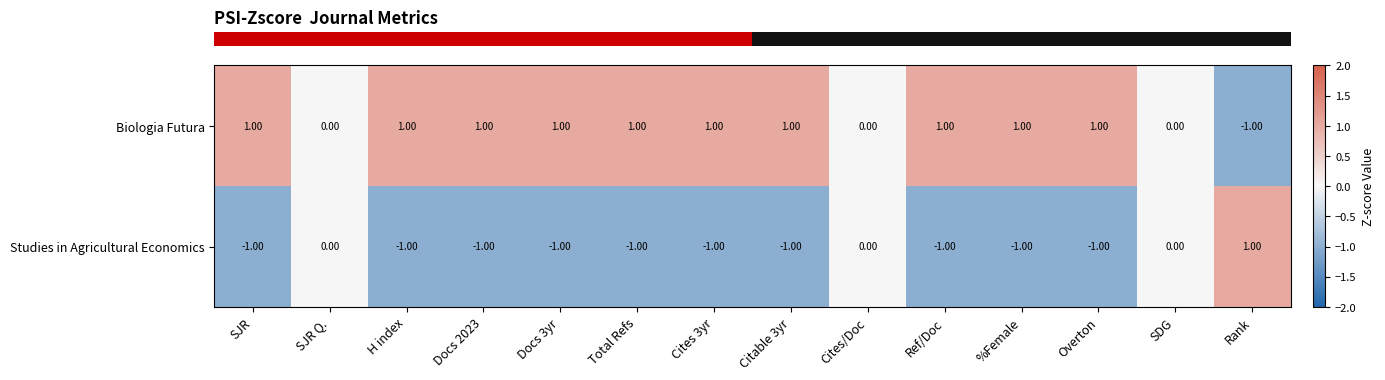

At which label does Studies in Agricultural Economics reach its peak?

Rank